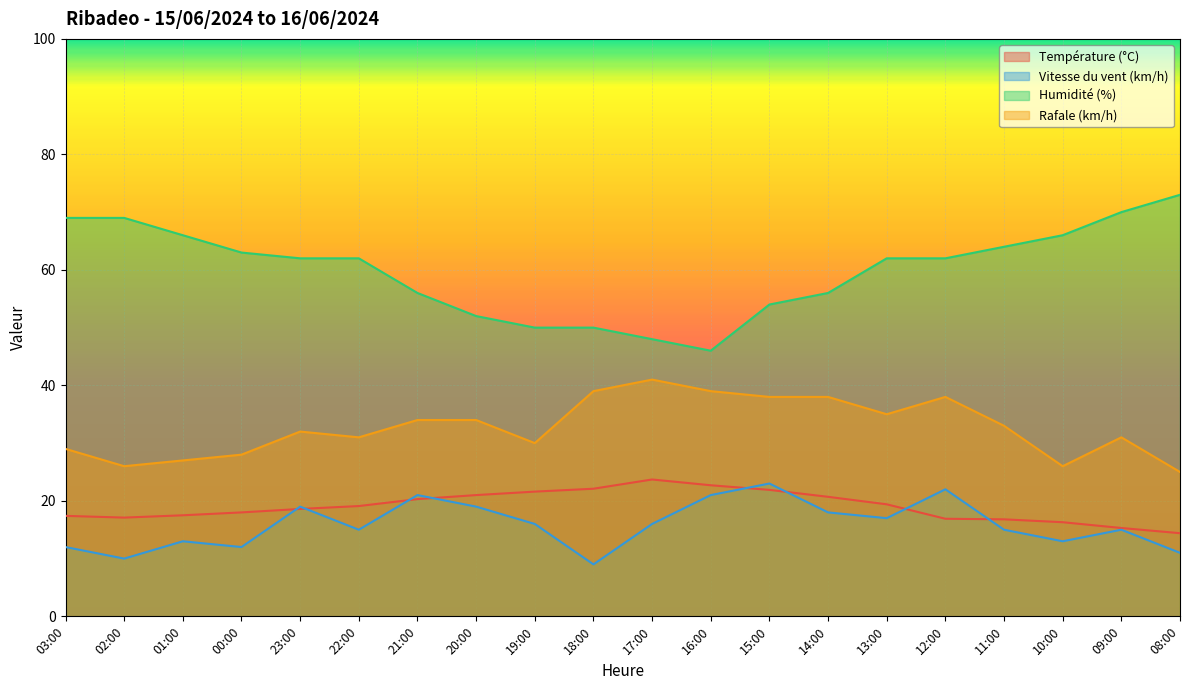

List the series in order of their peak value, lowest first.

Vitesse du vent (km/h), Température (°C), Rafale (km/h), Humidité (%)